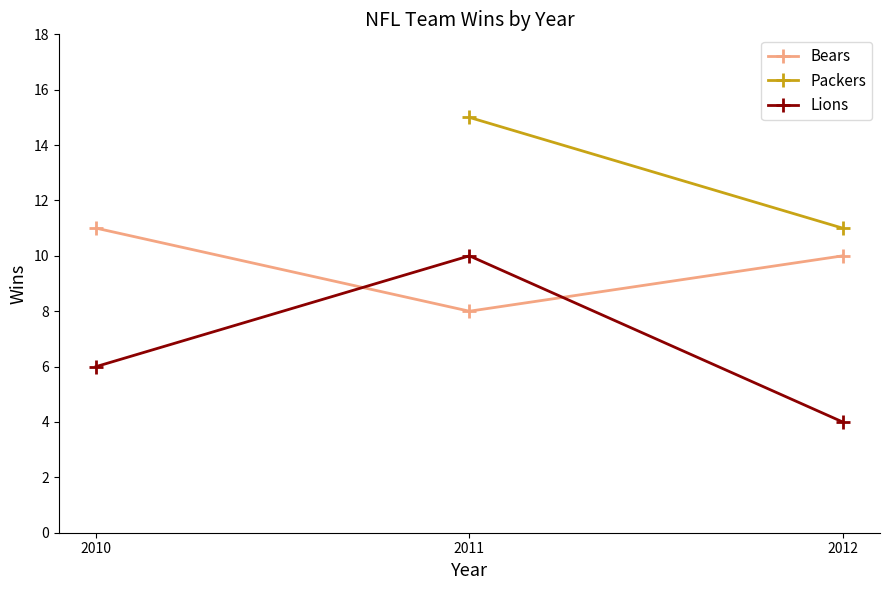

What is the difference between the maximum and second lowest values in the Bears series?

1